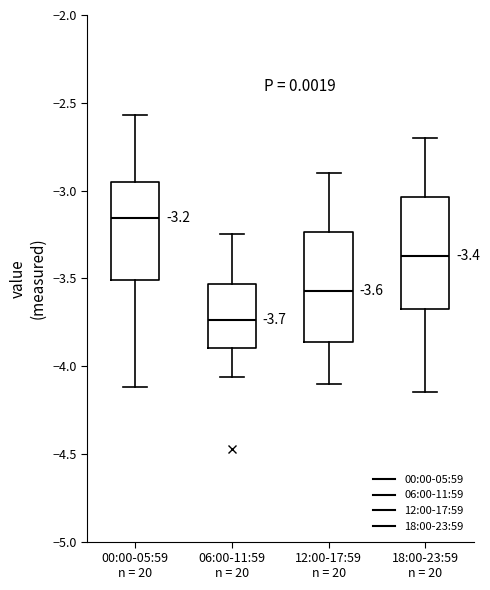

Which box's median line is the highest?

00:00-05:59 n = 20